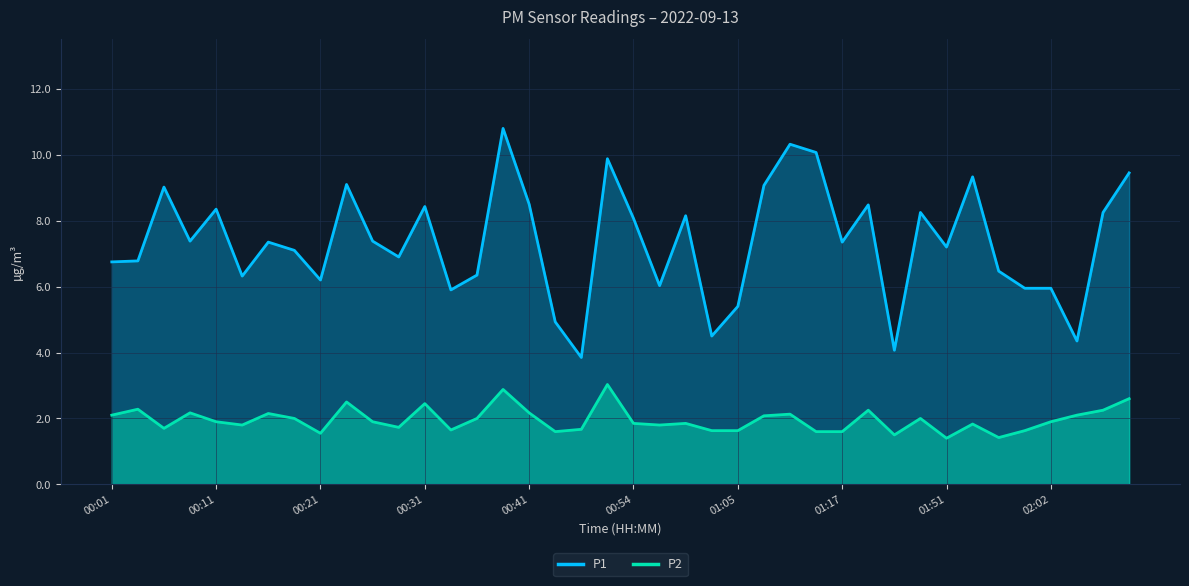

List the labels in order of P1 value, largest first.

00:38, 01:10, 01:15, 00:52, 02:10, 01:54, 00:23, 01:07, 00:06, 00:41, 01:20, 00:31, 00:11, 01:46, 02:08, 01:00, 00:54, 00:09, 00:26, 00:16, 01:17, 01:51, 00:18, 00:28, 00:04, 00:01, 01:57, 00:36, 00:13, 00:21, 00:57, 01:59, 02:02, 00:33, 01:05, 00:43, 01:02, 02:05, 01:37, 00:46